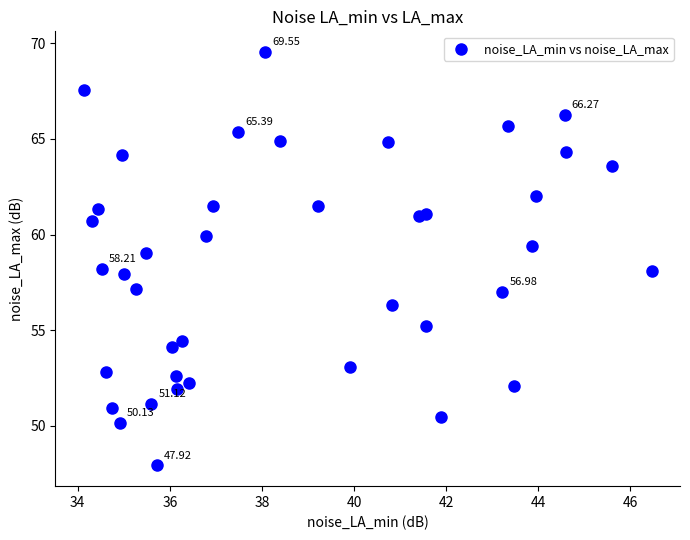

What is the range of Y values (max minus min)?

21.6